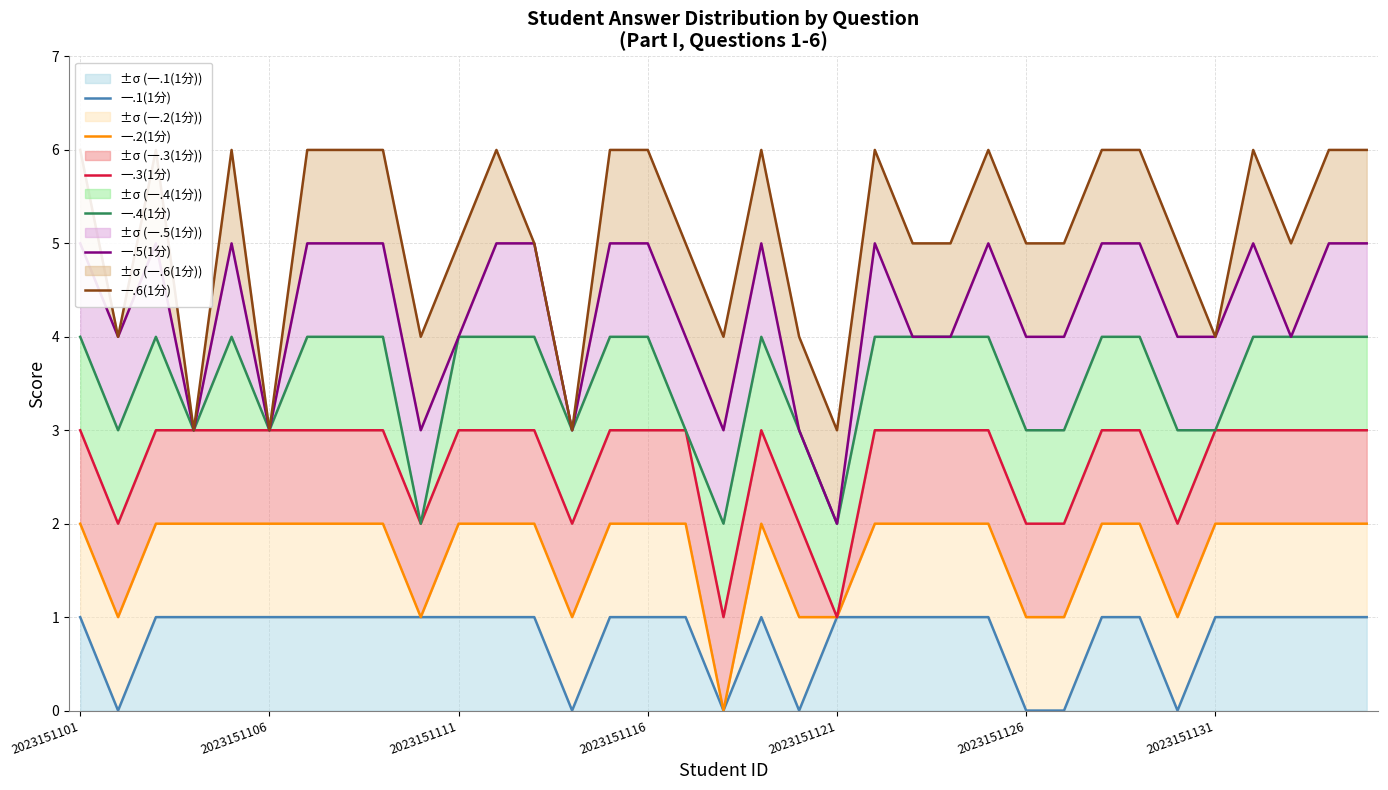

The 一.1(1分) series shows 1 at 14. True or false?

True